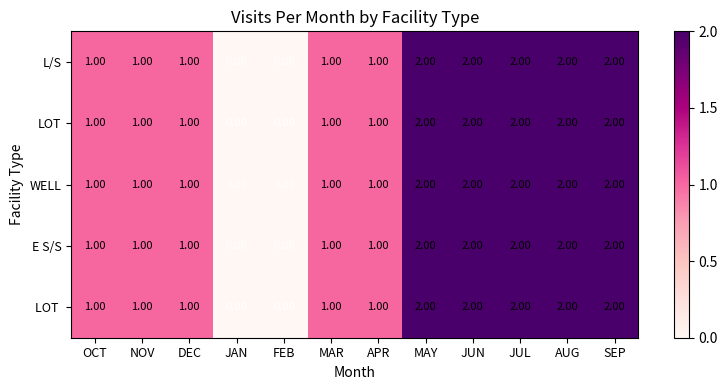

Is the value of L/S at FEB greater than the value of E S/S at AUG?

No